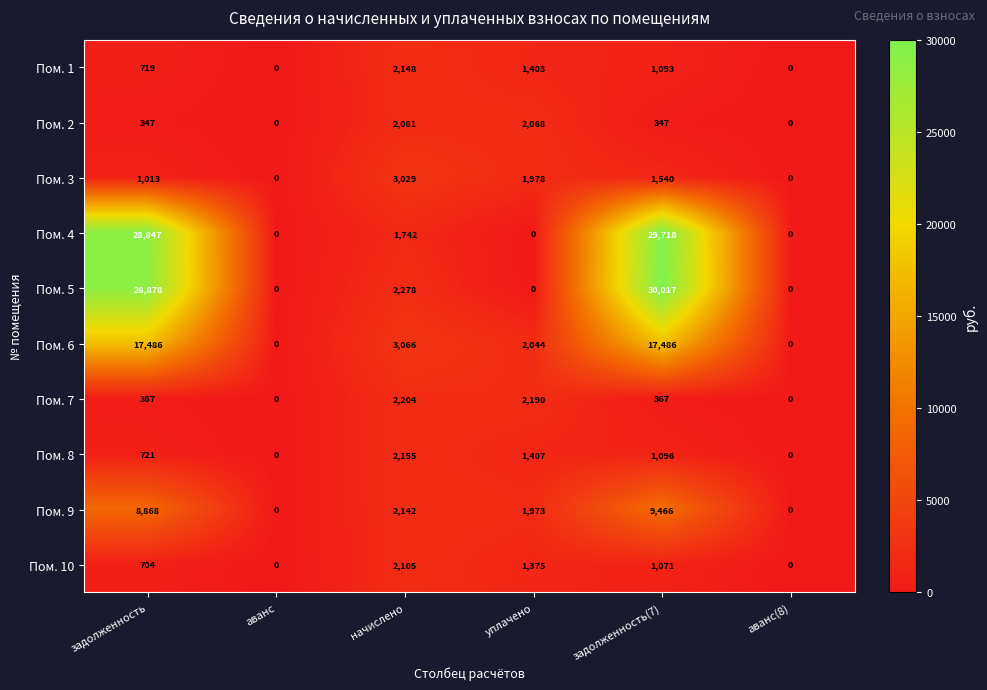

What is the difference between the second highest and second lowest values in the Пом. 10 series?

1375